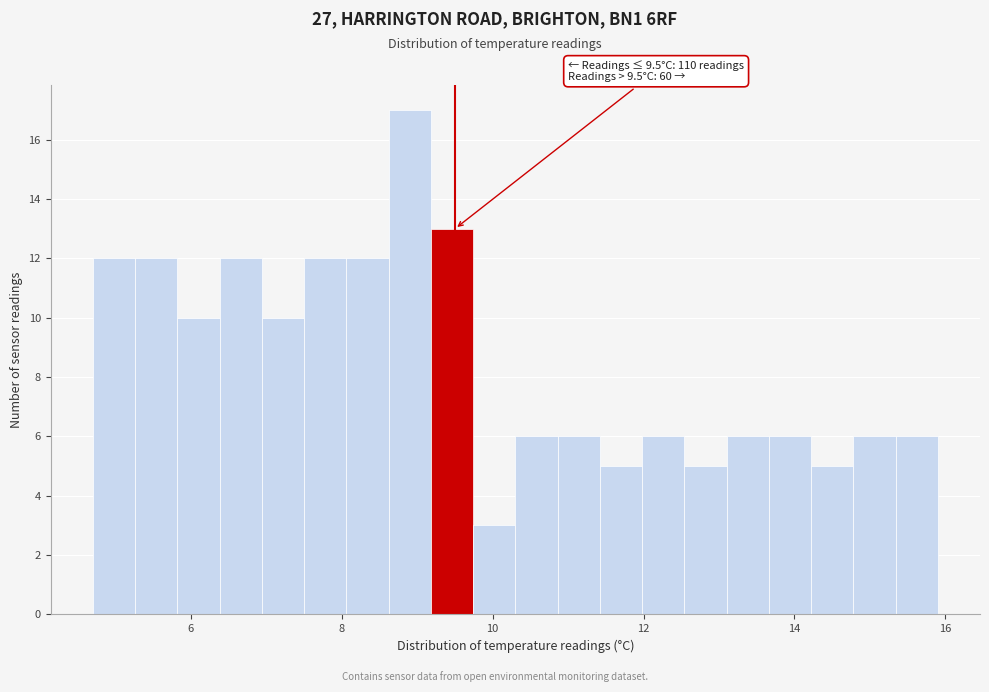

Around what value on the x-axis is the tallest bar? Give the approximate position of its centre, as read against the axis.

9.0